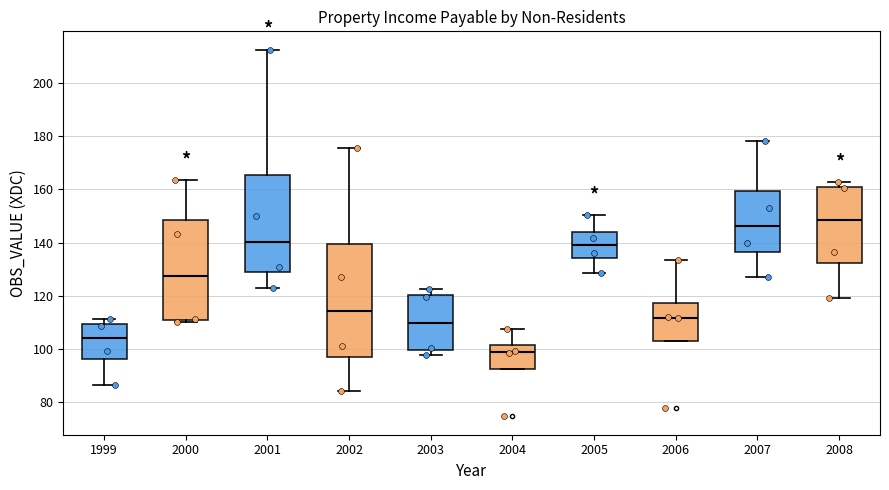

Where does the median line of the box at x = 2008 sit on the y-axis? The values are not printed on the chart, so give them approximately, as read against the axis.

148